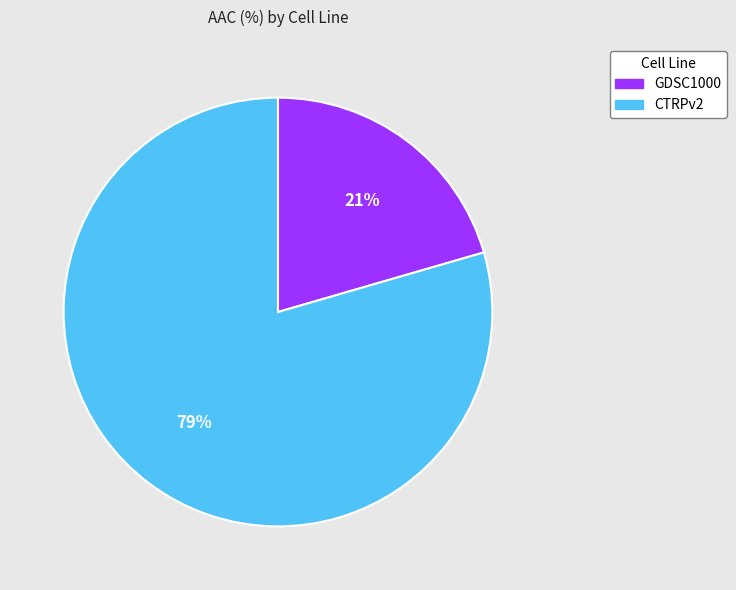

Which has a higher value, GDSC1000 or CTRPv2?

CTRPv2